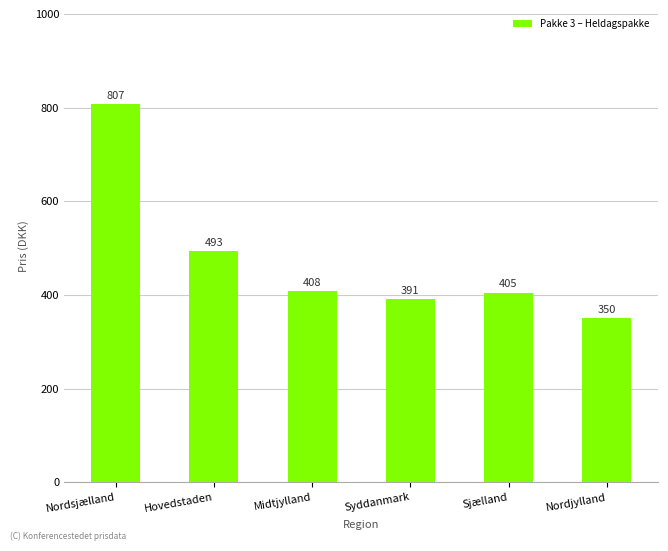

The chart shows a value of 117 at Syddanmark. True or false?

False